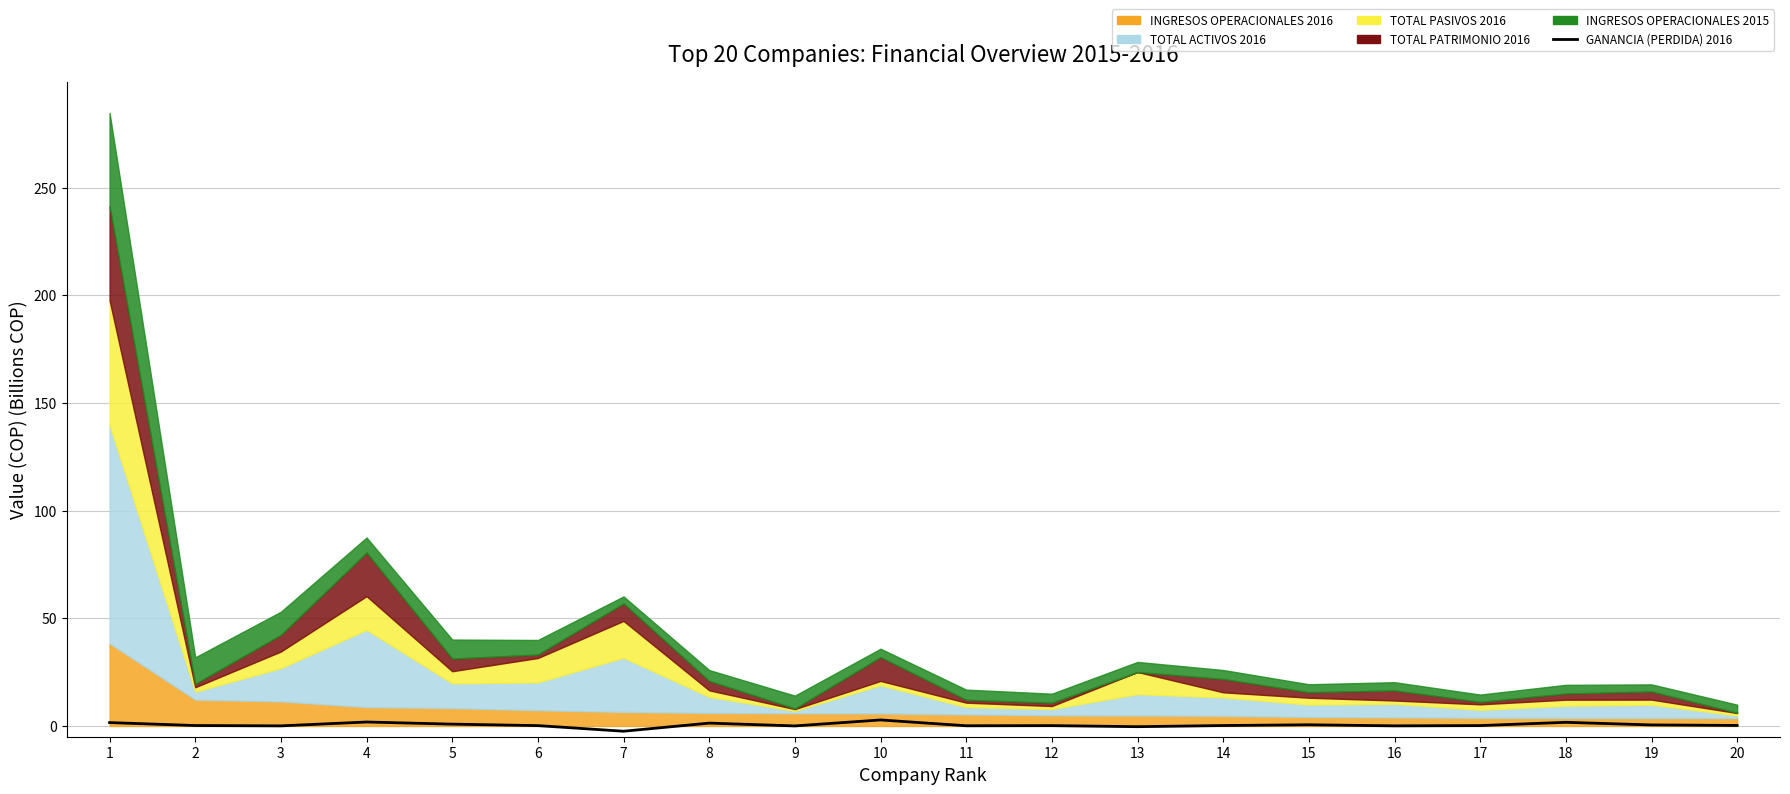

How many lines are shown in the chart?

1